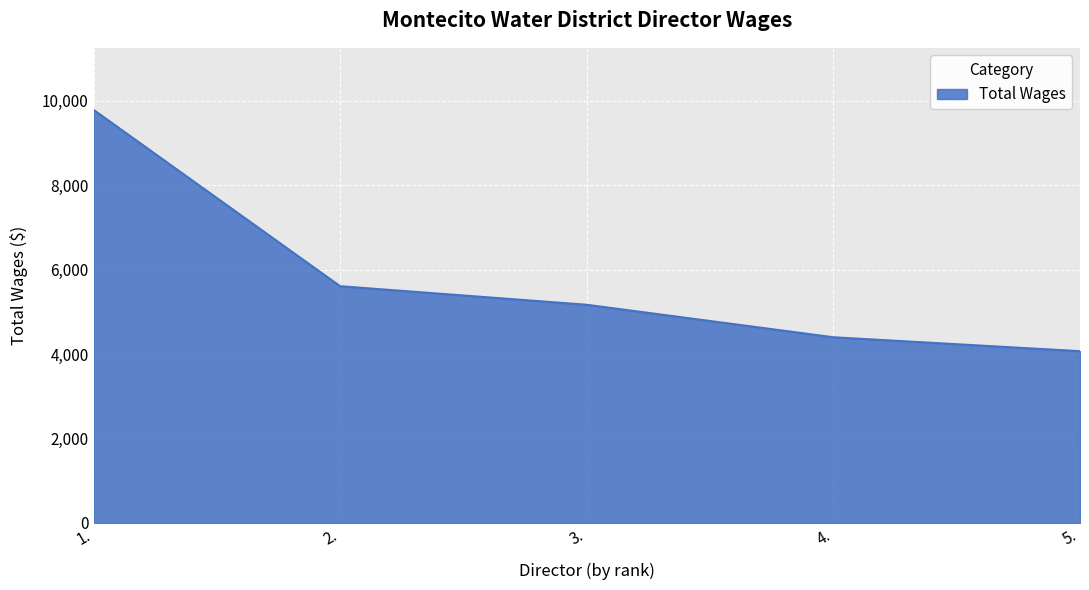

Which category has the highest value across all series?

1.